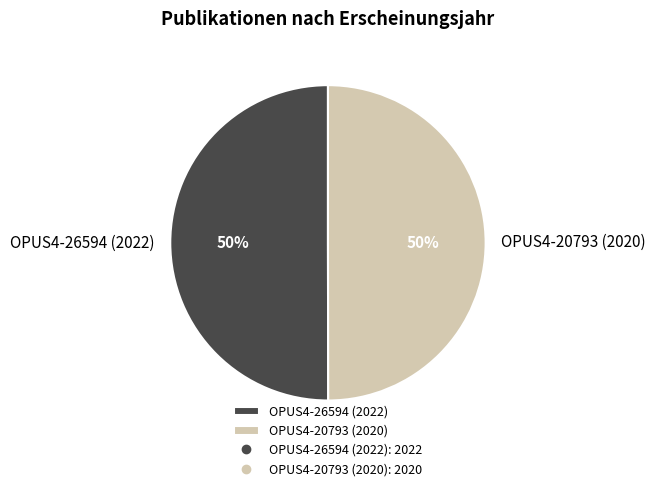

To the nearest percent, what portion does OPUS4-26594 (2022) represent?

50%